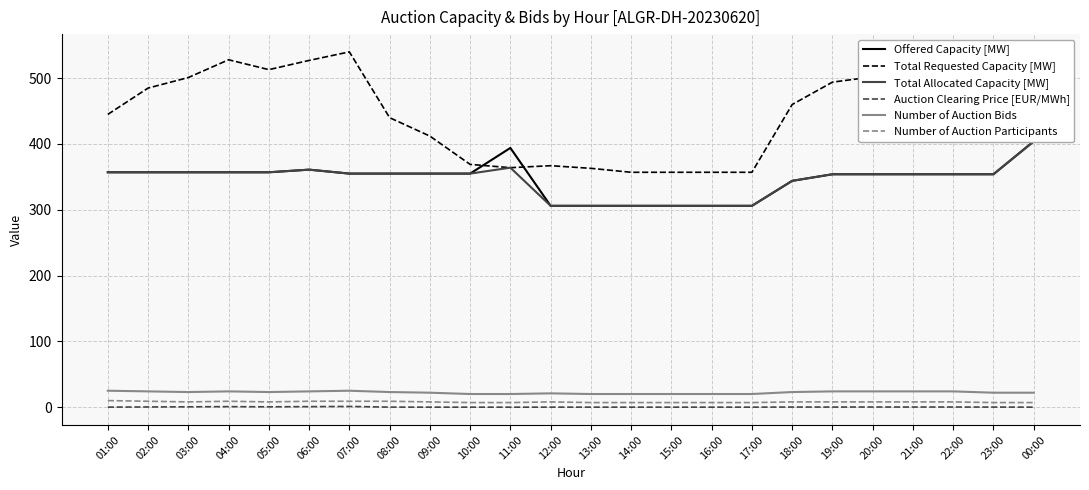

True or false: Number of Auction Bids and Total Requested Capacity [MW] intersect in this chart.

False